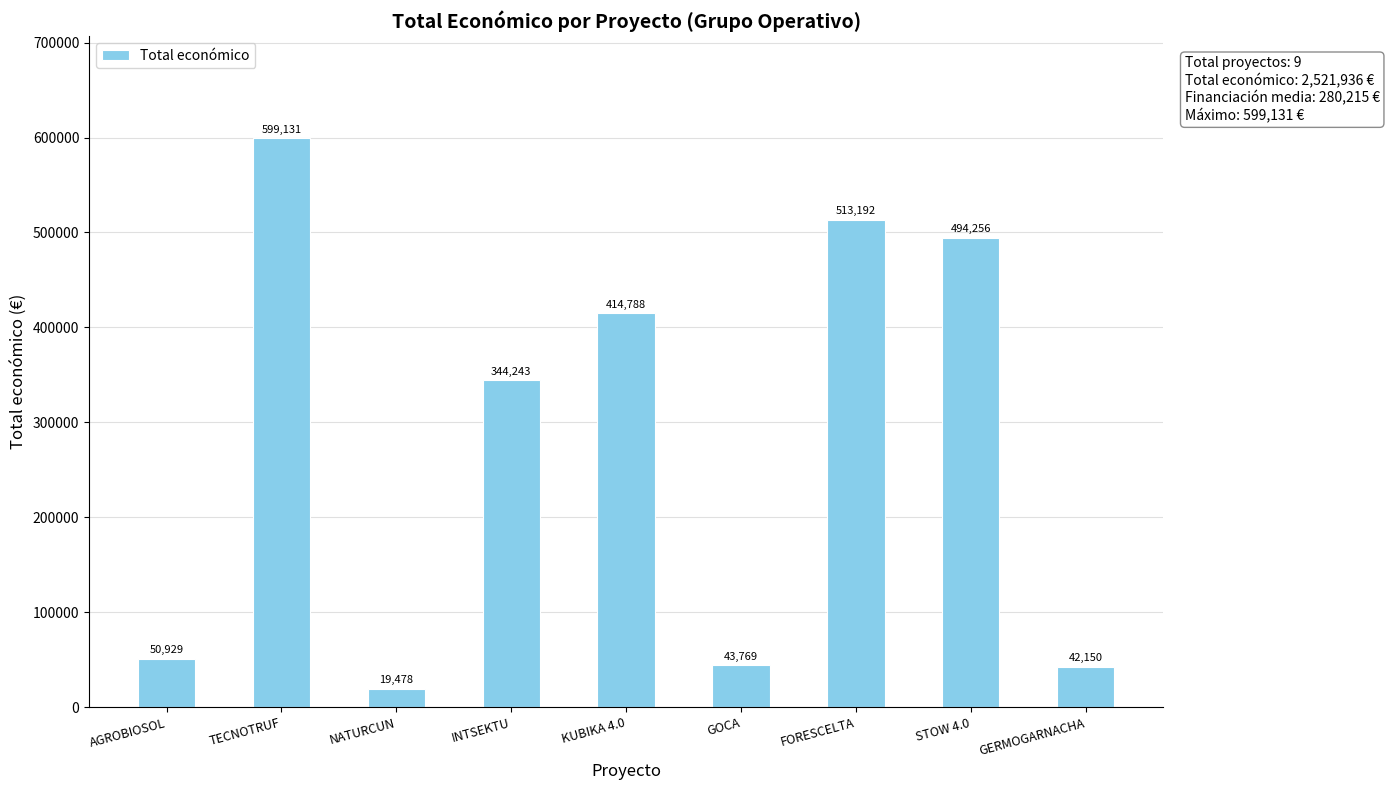

What is the difference between the second highest and second lowest values?

471042